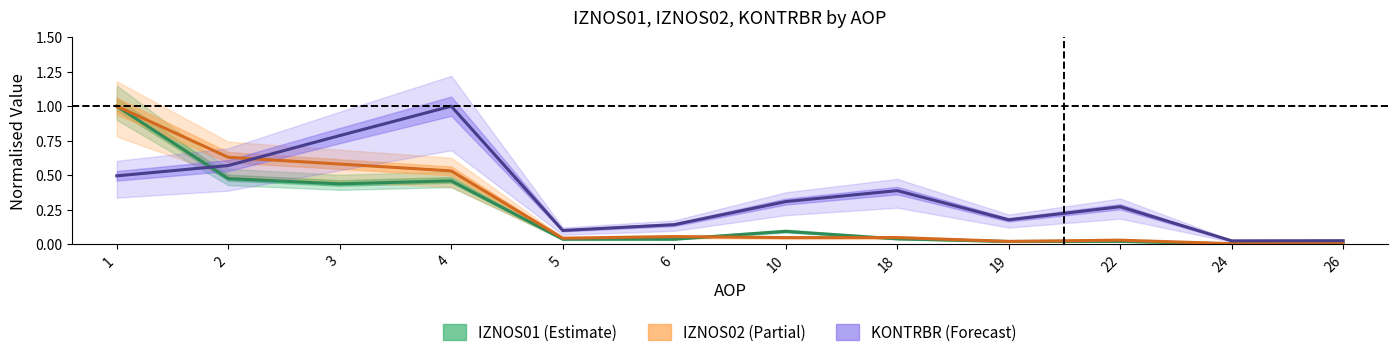

What is the sum of the IZNOS01 (Estimate) values at 24 and 10?

0.1